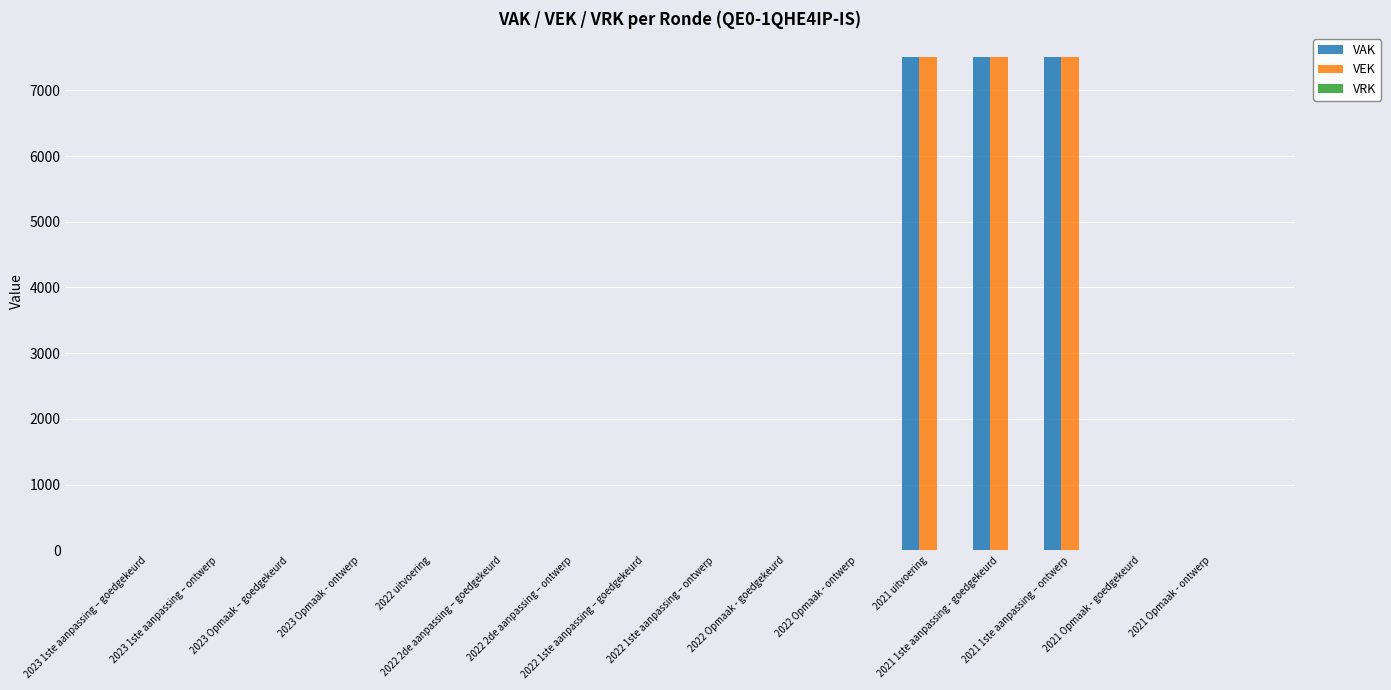

What is the maximum value for VEK?

7500